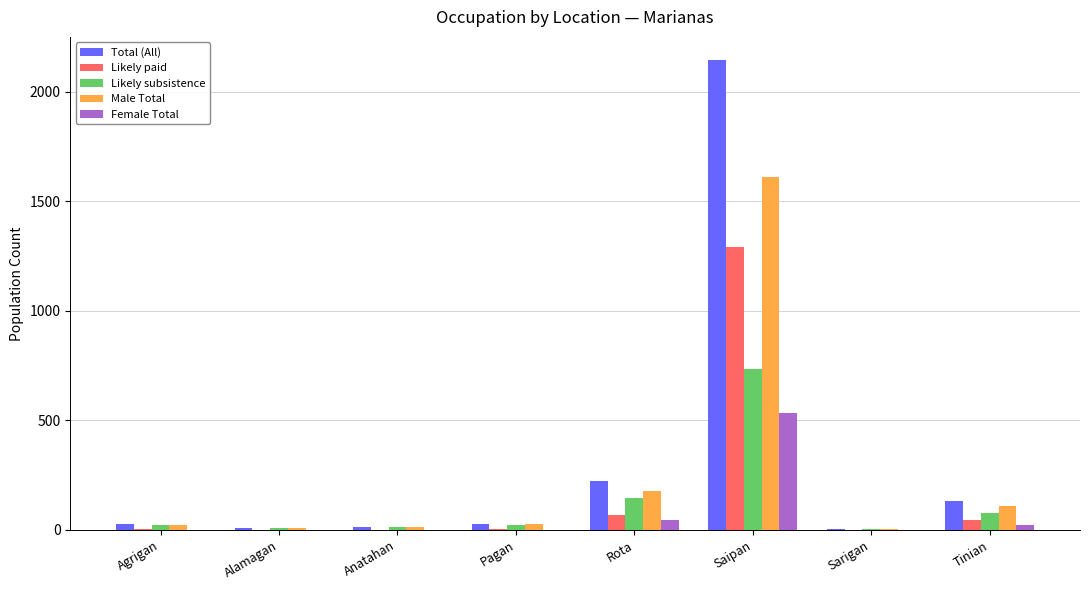

Count the number of categories in the chart.

8